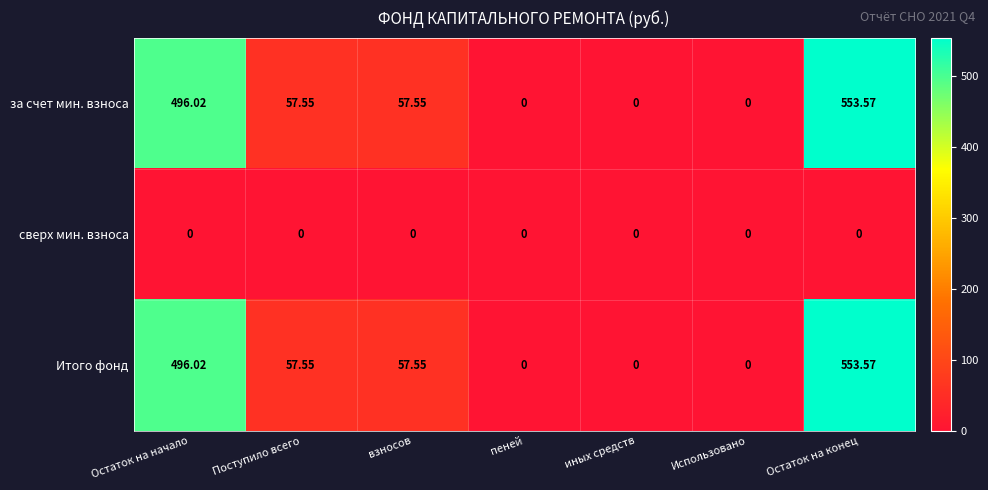

At which label does Итого фонд first exceed 57?

Остаток на начало